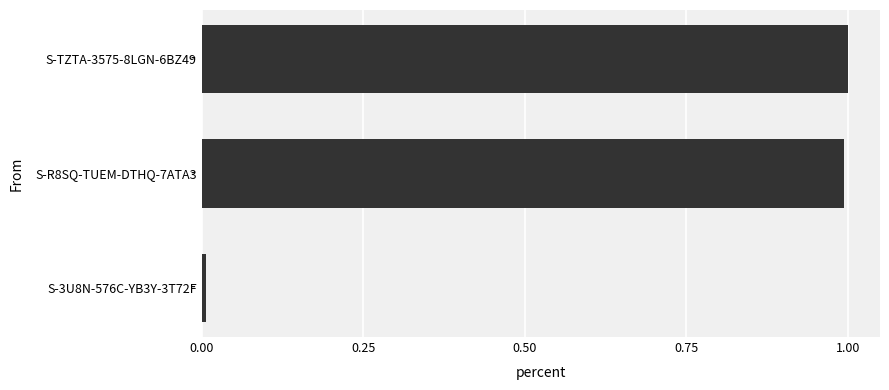

What is the difference between the maximum and minimum values?

1.0